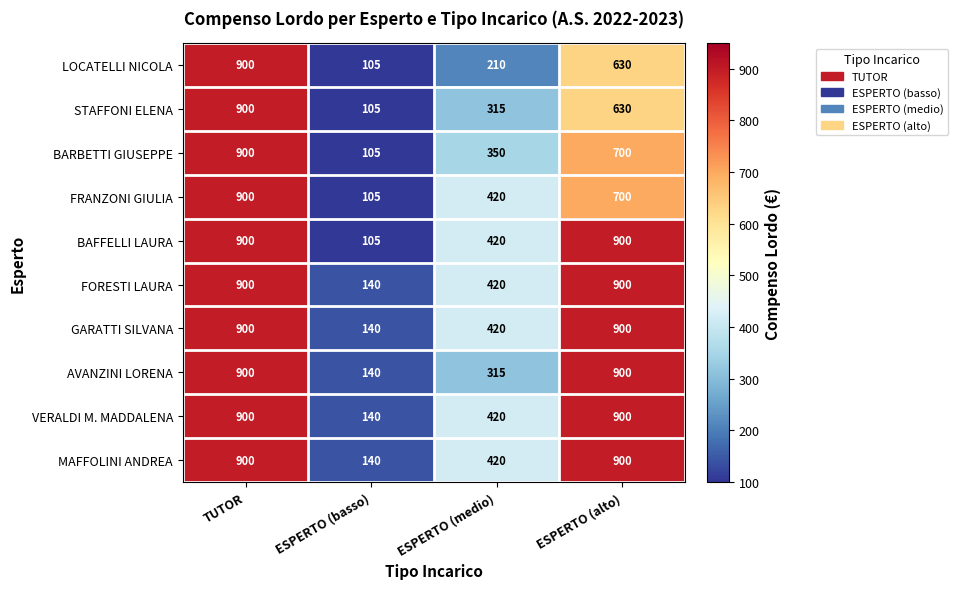

List the labels in order of STAFFONI ELENA value, smallest first.

ESPERTO (basso), ESPERTO (medio), ESPERTO (alto), TUTOR